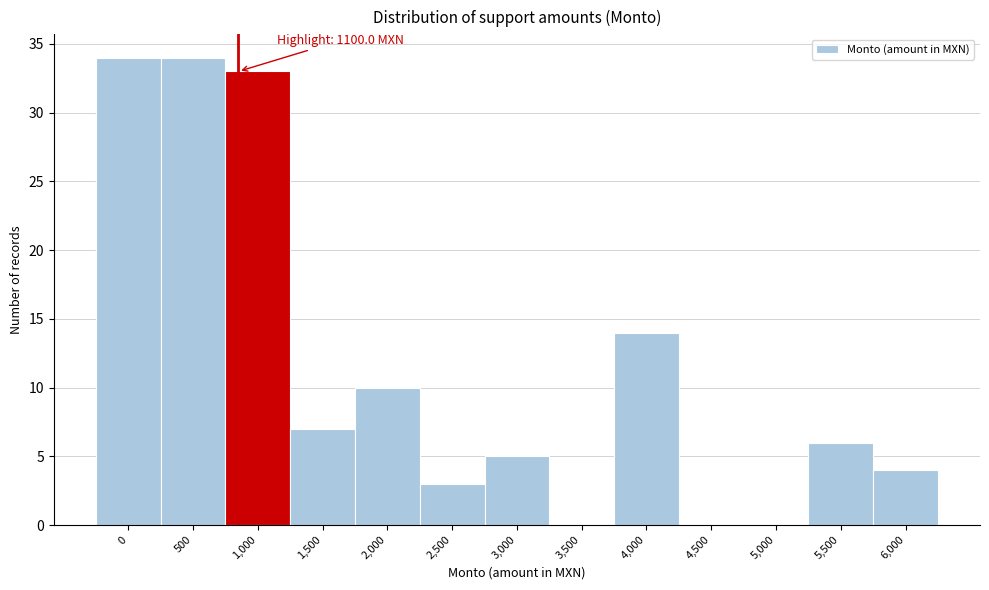

Reading left to right, what are all the values shown in this chart?

0=34	500=34	1,000=33	1,500=7	2,000=10	2,500=3	3,000=5	3,500=0	4,000=14	4,500=0	5,000=0	5,500=6	6,000=4